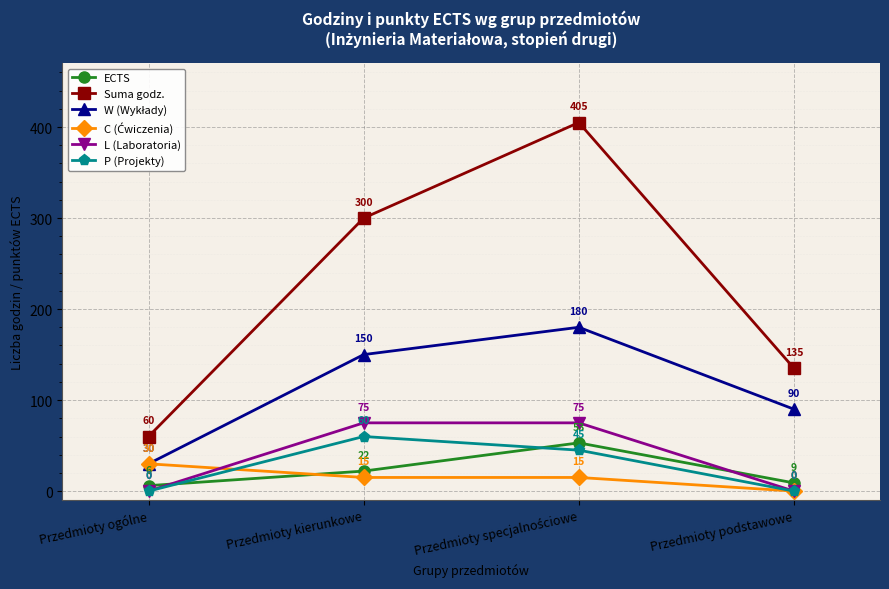

In Suma godz., how many points are higher than both neighbors (excluding endpoints)?

1